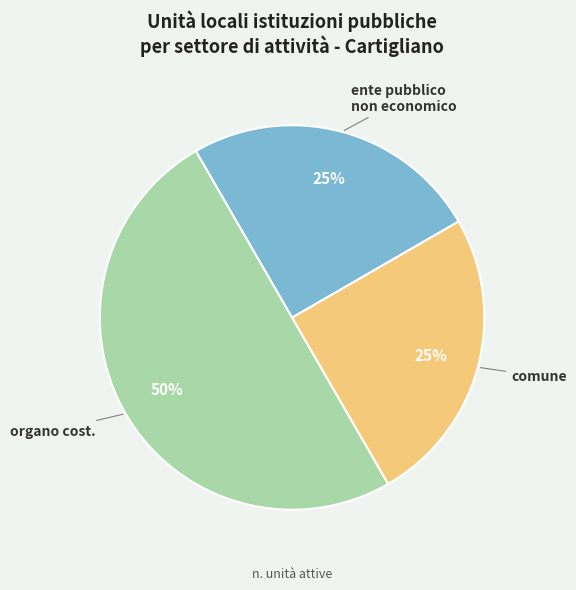

To the nearest percent, what is the difference between the largest and smallest slice percentages?

25%